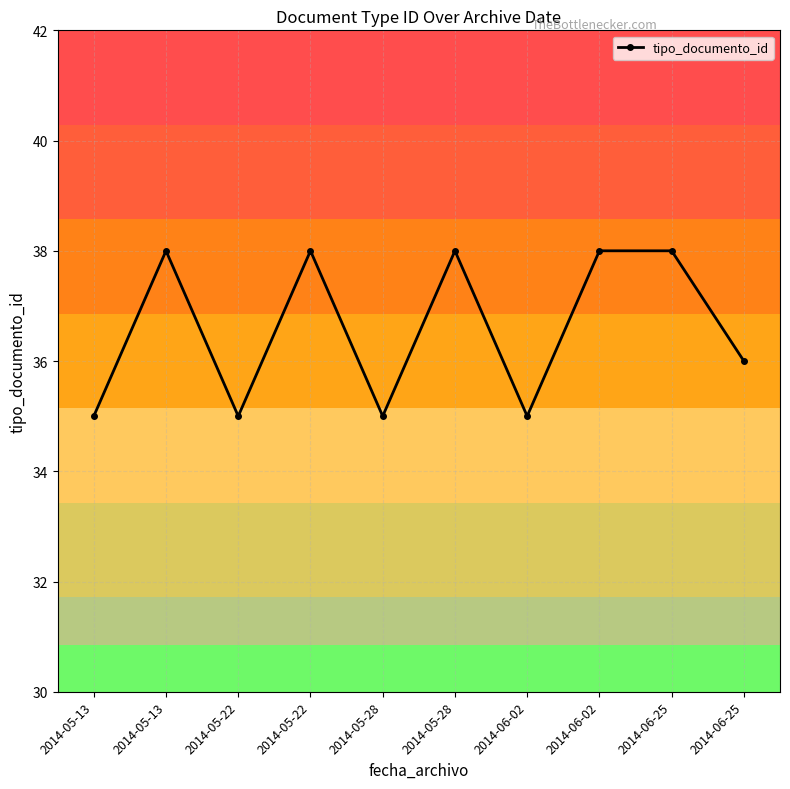

List the labels in order of value, smallest first.

2014-05-13, 2014-05-22, 2014-05-28, 2014-06-02, 2014-06-25, 2014-05-13, 2014-05-22, 2014-05-28, 2014-06-02, 2014-06-25